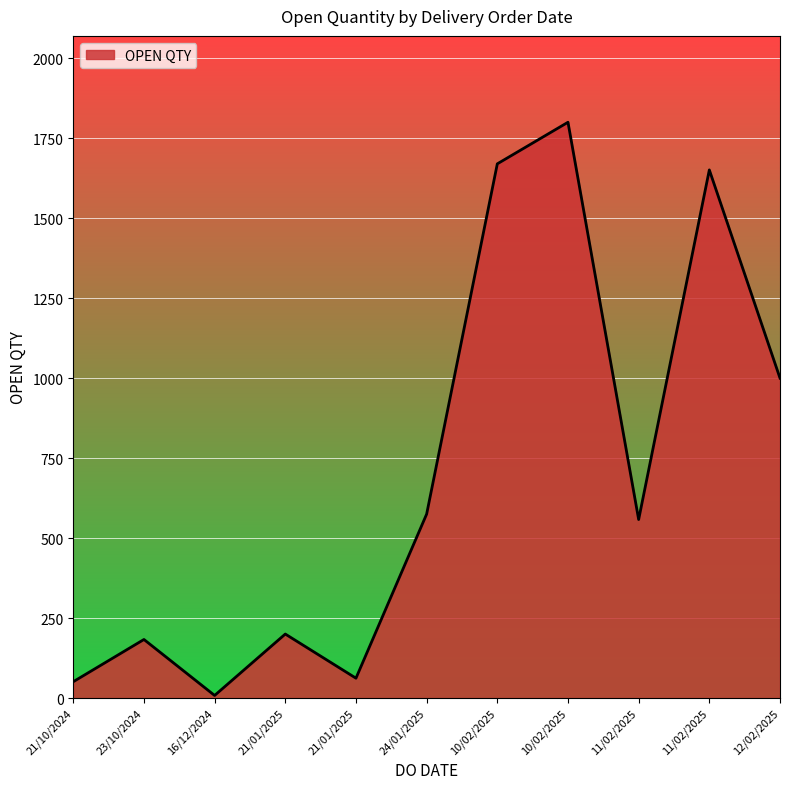

How many lines are shown in the chart?

1